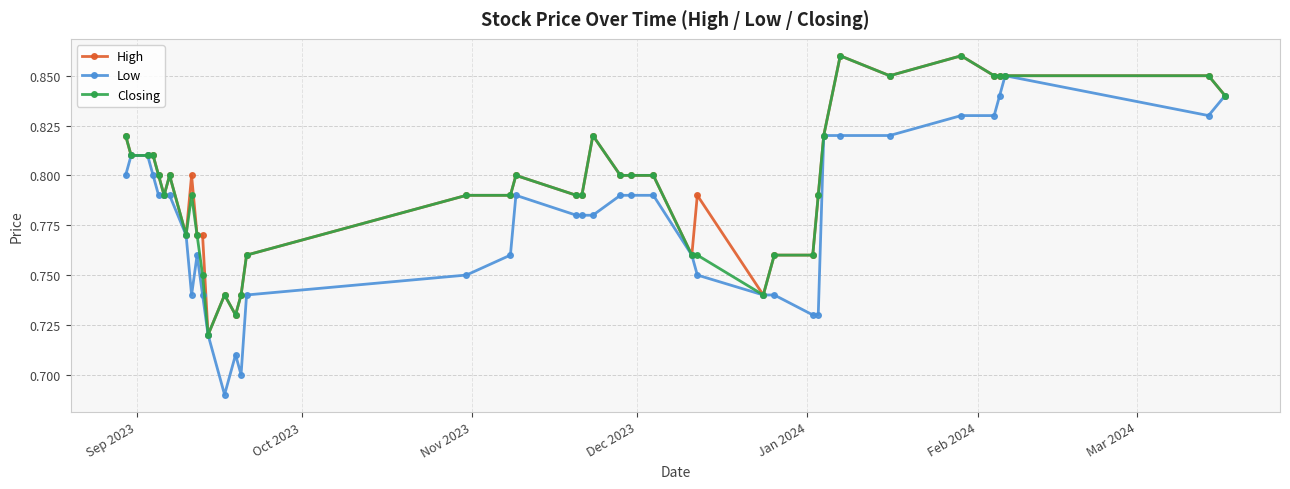

True or false: Low has more than 2 interior local peaks.

True